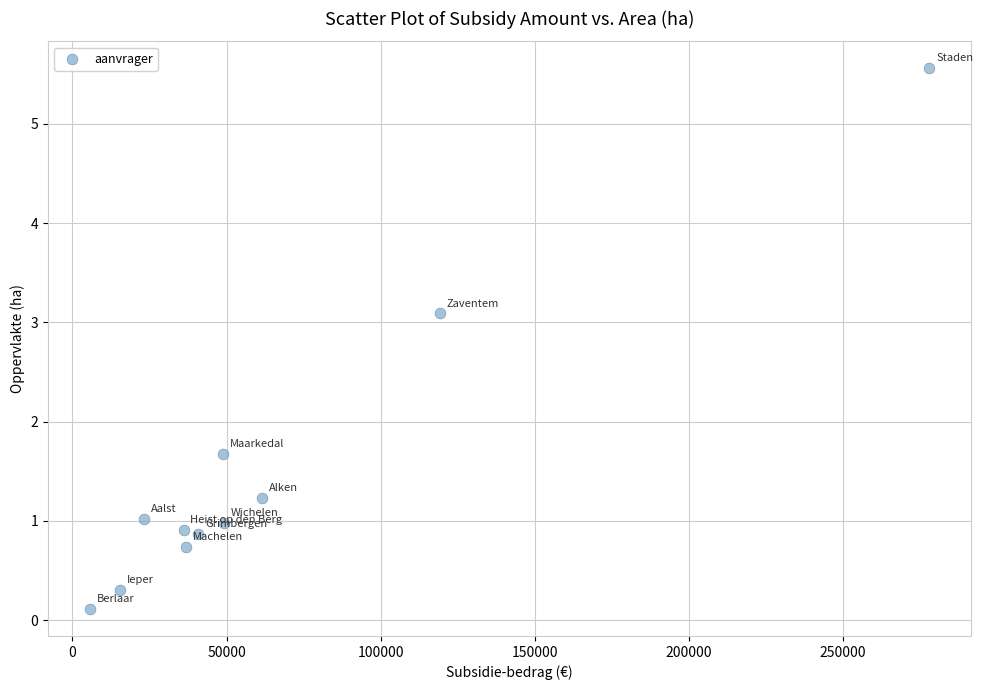

What is the range of Y values (max minus min)?

5.4